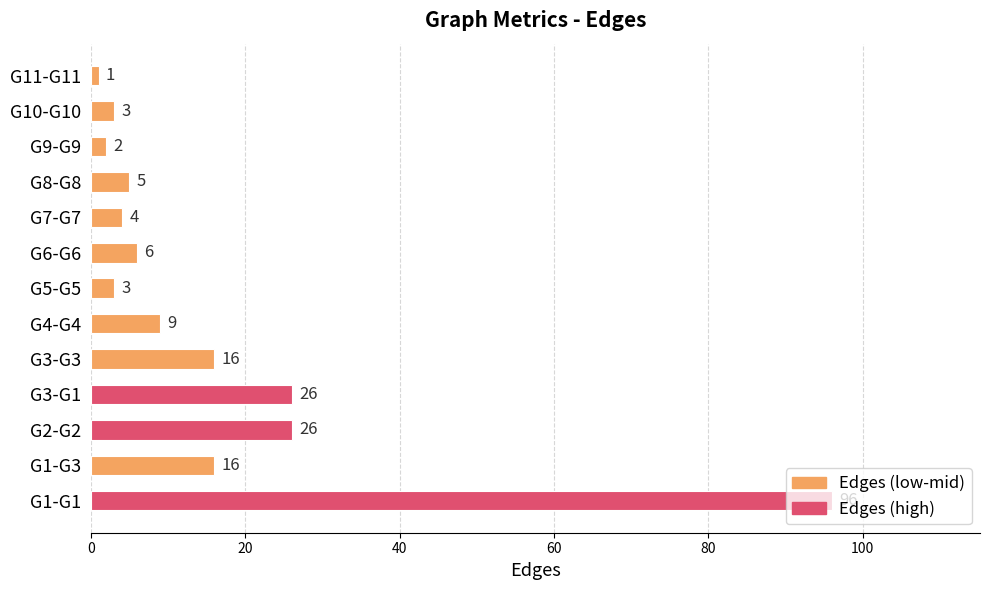

What is the difference between the maximum and minimum values?

95